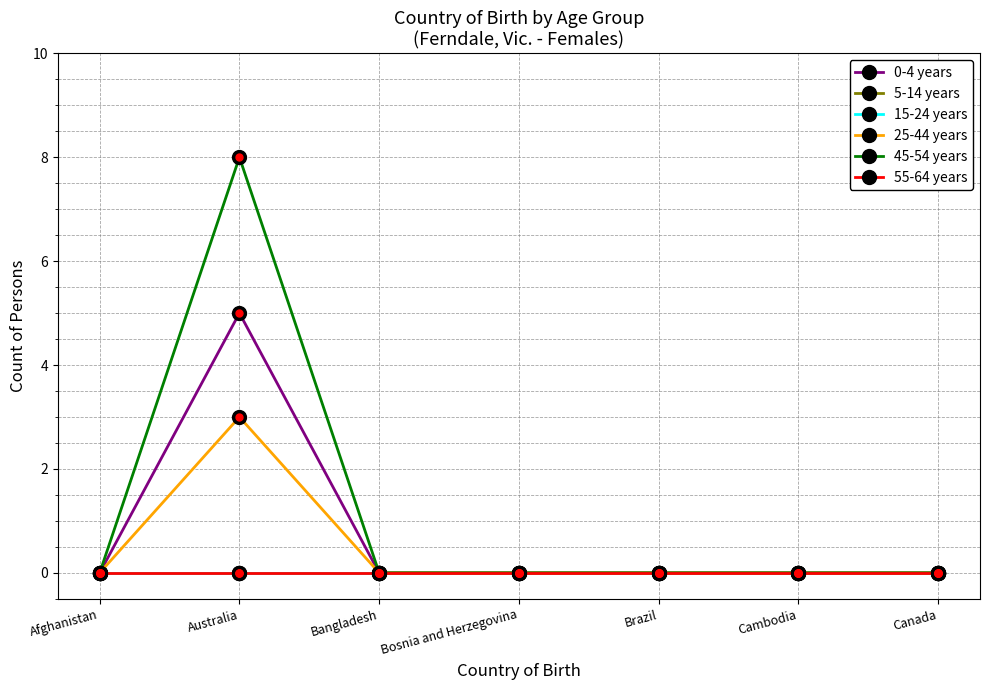

Does the chart display data point markers on the line(s)?

Yes